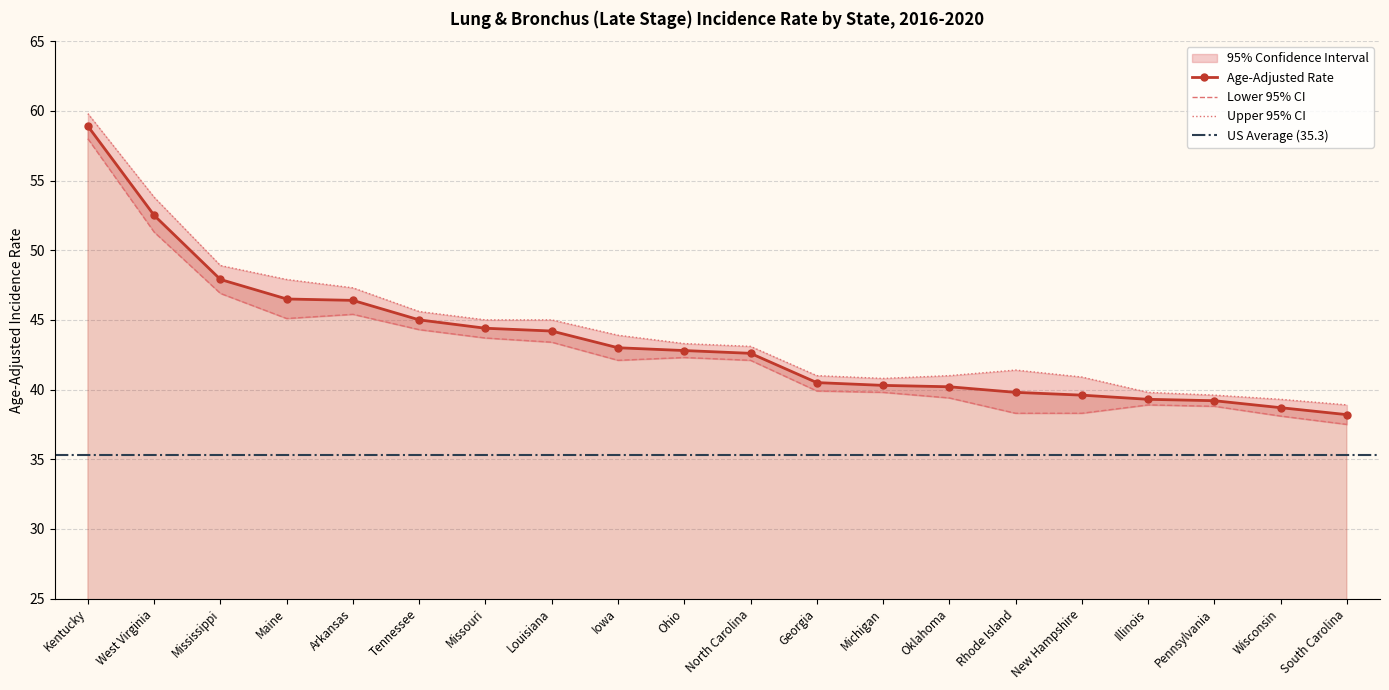

What is the difference between the highest and lowest values at North Carolina?

1.0